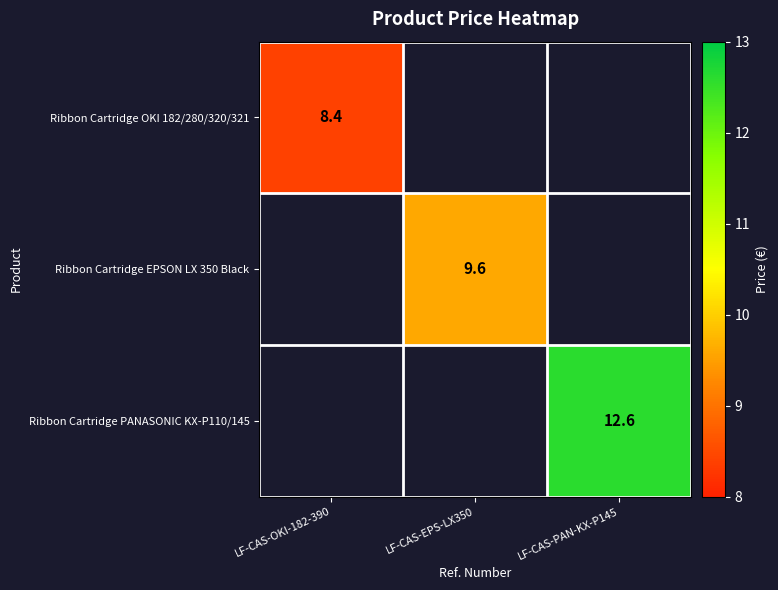

Is it true that Ribbon Cartridge EPSON LX 350 Black equals 16.6 at LF-CAS-EPS-LX350?

False